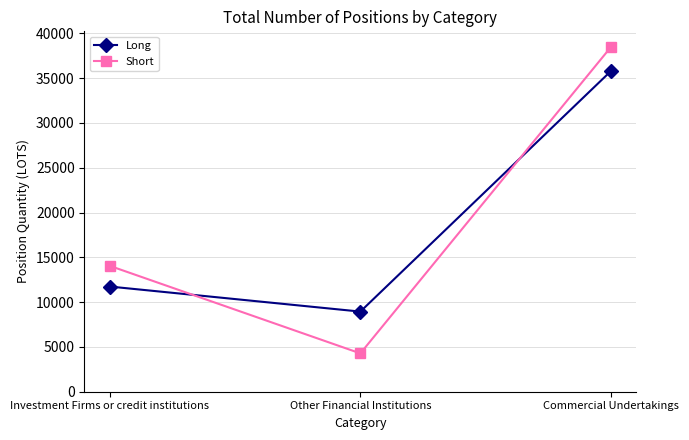

What is the minimum value shown in the chart?

4280.0